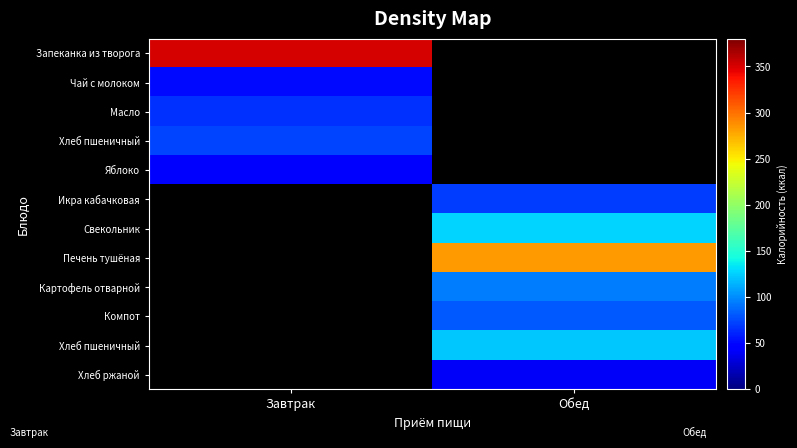

At how many categories does at least one series exceed 68?

2